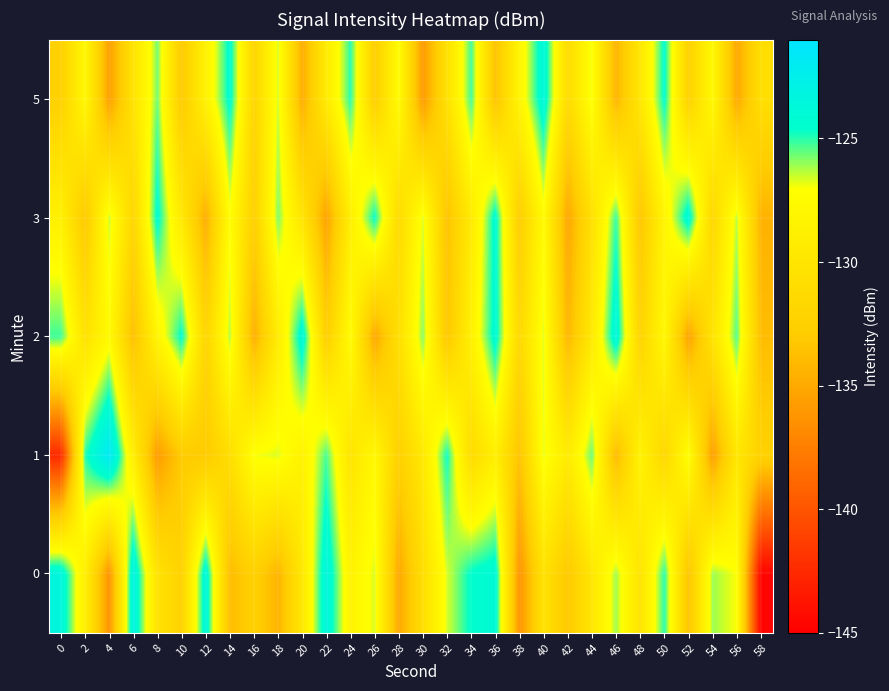

At 42, list the series in order from largest to smallest.

1, 5, 0, 2, 3